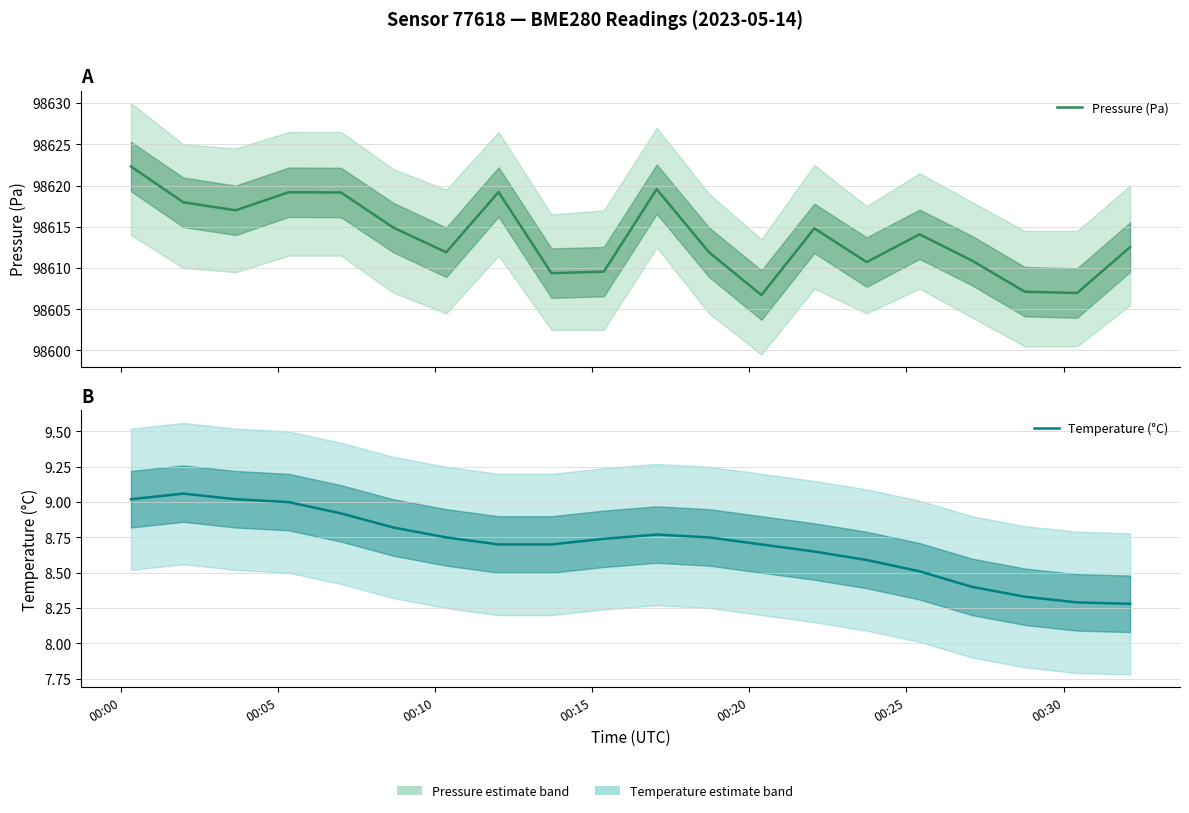

At how many categories does at least one series exceed 74064?

20